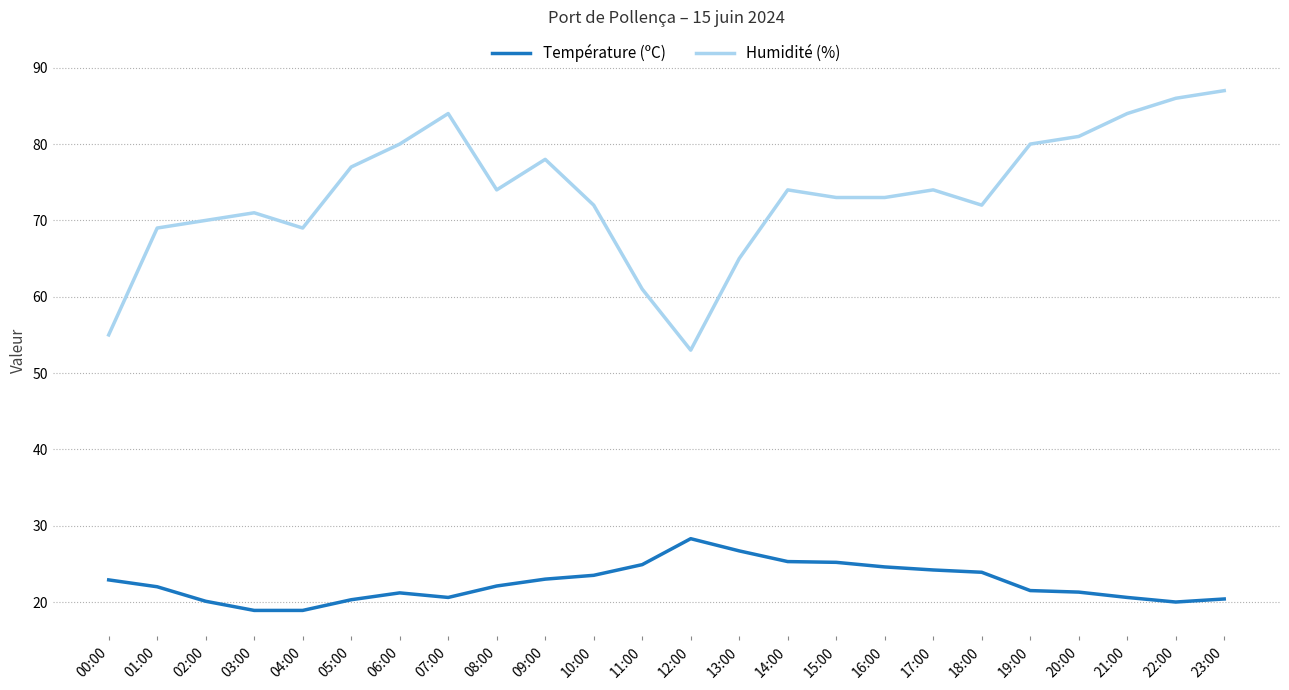

True or false: Température (ºC) has a value of 24.6 at 16:00.

True